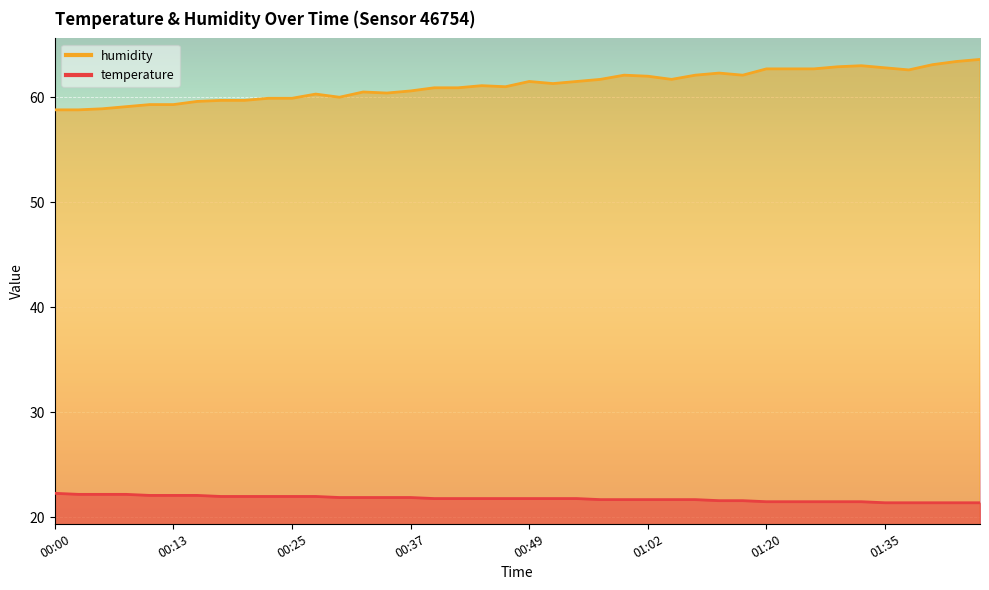

Which series changed the most between 00:40 and 00:47?

humidity